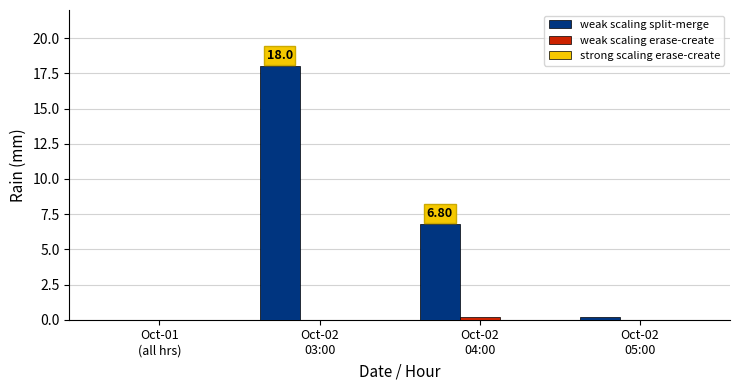

How many categories are shown in the chart?

4